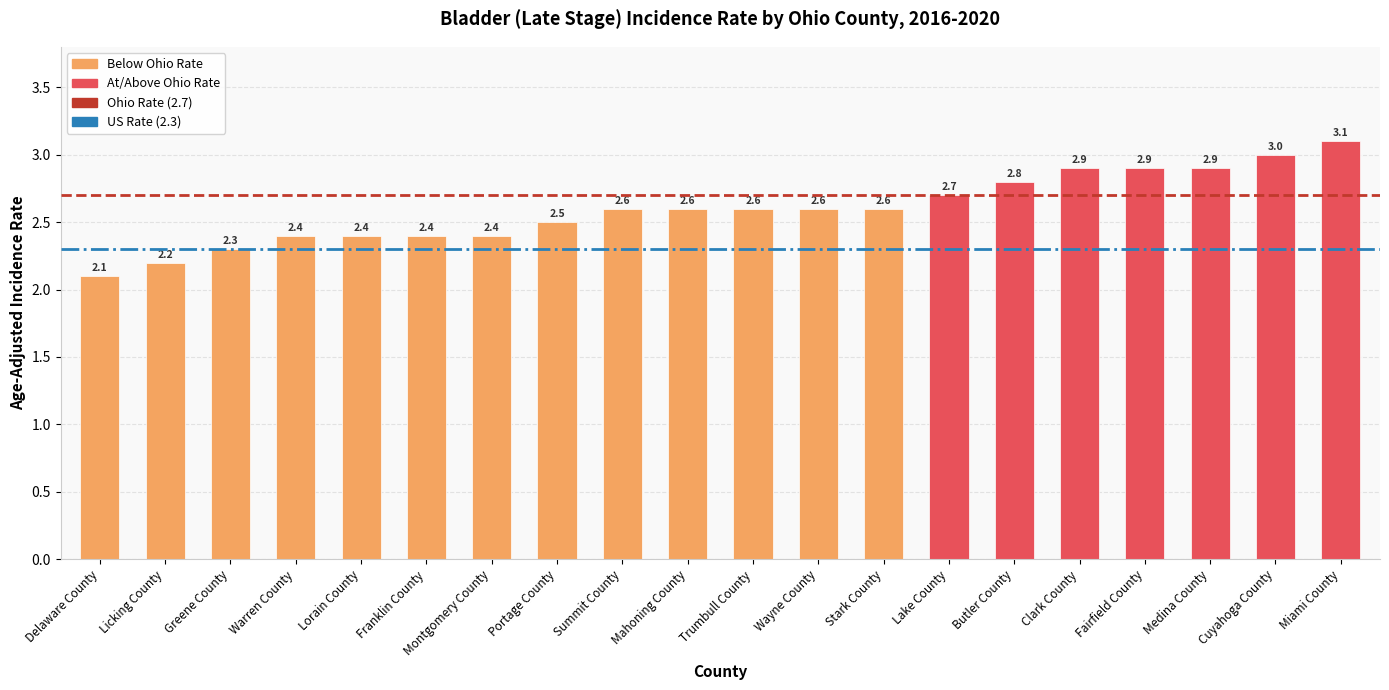

The chart shows a value of 1.2 at Delaware County. True or false?

False